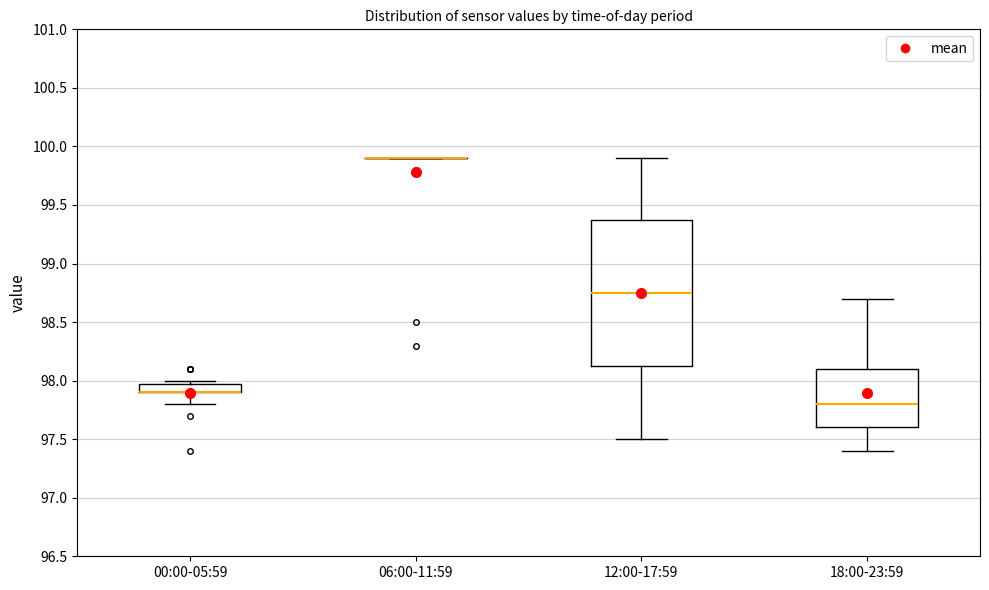

Comparing the boxes themselves (not the whiskers), which one is the tallest?

12:00-17:59